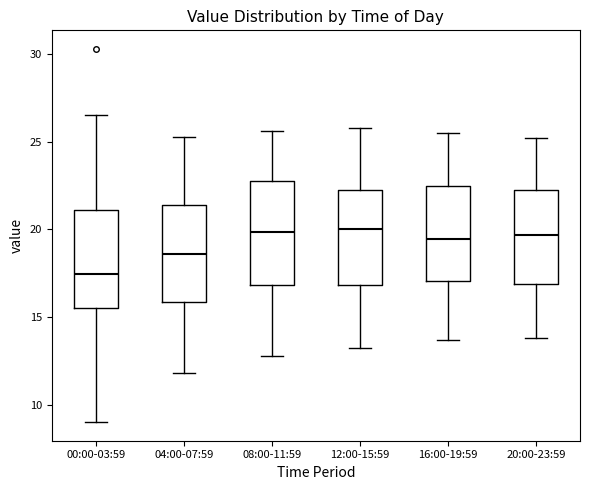

Reading left to right, read every box against the y-axis: the position of its median line, the range the box covers, and the ends of its whiskers. The values are not printed on the chart, so give them approximately, as read against the axis.

00:00-03:59: median 17.5, box 15.5 to 21.0, whiskers 9.0 to 26.5
04:00-07:59: median 18.5, box 16.0 to 21.5, whiskers 12.0 to 25.5
08:00-11:59: median 20.0, box 17.0 to 22.5, whiskers 13.0 to 25.5
12:00-15:59: median 20.0, box 17.0 to 22.5, whiskers 13.5 to 26.0
16:00-19:59: median 19.5, box 17.0 to 22.5, whiskers 13.5 to 25.5
20:00-23:59: median 19.5, box 17.0 to 22.0, whiskers 14.0 to 25.0